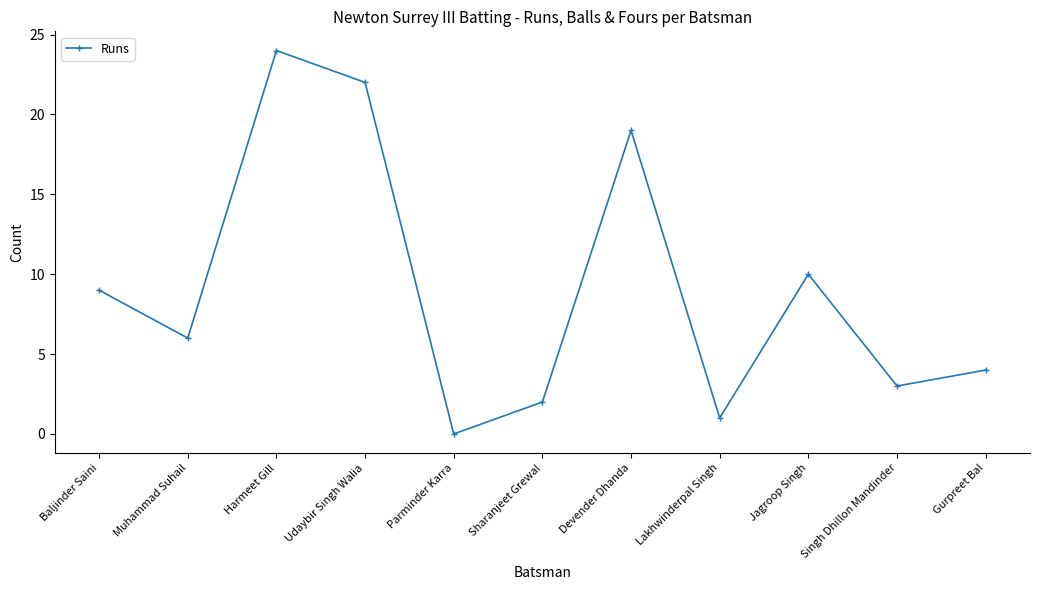

What is the difference between the values at Sharanjeet Grewal and Jagroop Singh?

8